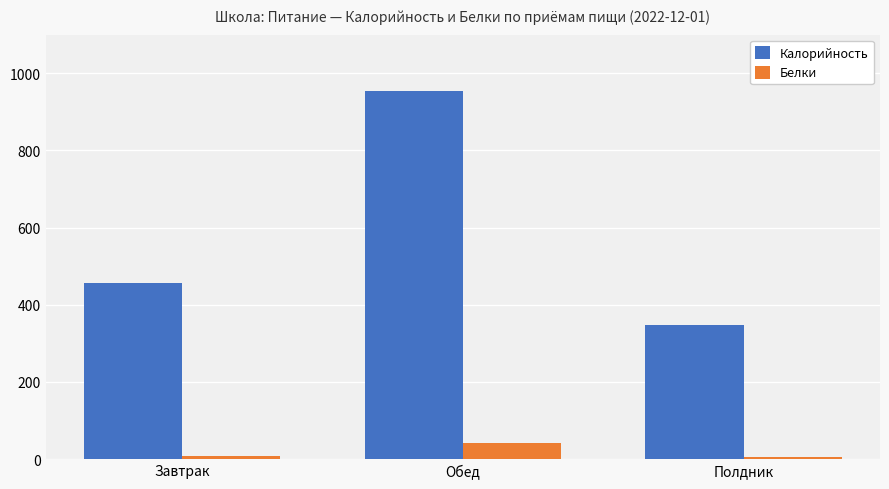

The value of Калорийность at Завтрак is 455.0. True or false?

True